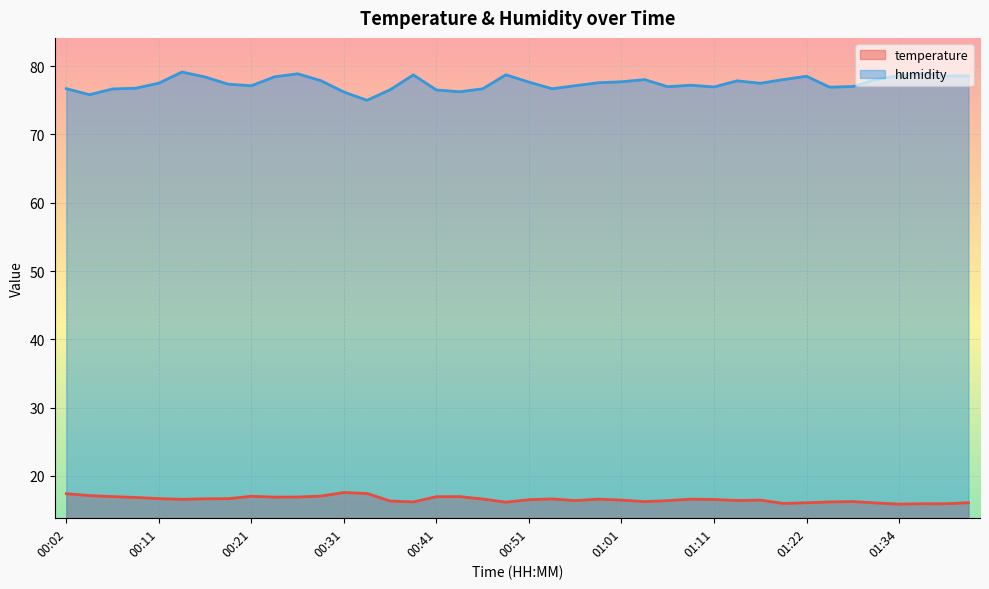

Reading left to right, what are all the values shown in this chart?

temperature: 17.4	17.1	17.0	16.8	16.7	16.6	16.6	16.7	17.0	16.9	16.9	17.0	17.6	17.4	16.3	16.2	16.9	17.0	16.6	16.1	16.5	16.6	16.4	16.6	16.4	16.2	16.4	16.6	16.5	16.4	16.4	16.0	16.1	16.2	16.2	16.0	15.9	15.9	15.9	16.1
humidity: 76.7	75.8	76.7	76.8	77.5	79.2	78.4	77.4	77.1	78.5	78.9	77.9	76.2	75.0	76.6	78.7	76.5	76.3	76.7	78.8	77.7	76.7	77.2	77.6	77.7	78.0	77.0	77.2	77.0	77.9	77.5	78.0	78.5	76.9	77.0	78.0	78.6	78.9	78.6	78.6